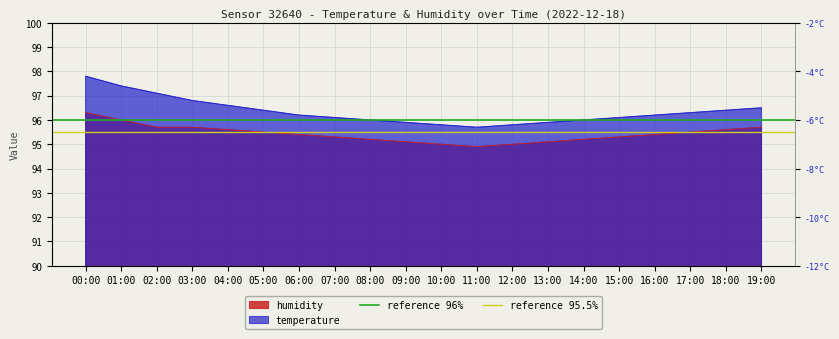

Which has a higher value, 00:00 or 01:00?

00:00